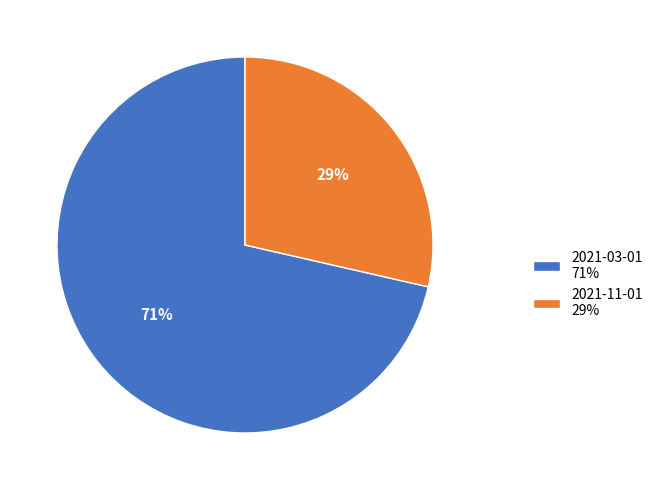

Do 2021-11-01 and 2021-03-01 together represent more than half of the pie?

Yes